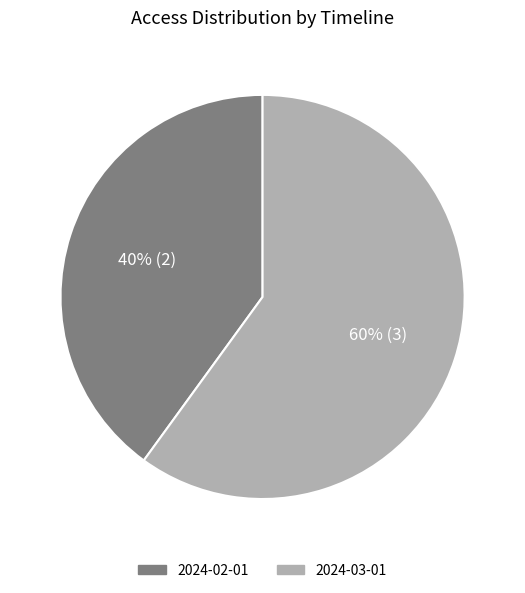

The 2024-03-01 slice represents 60% of the pie. True or false?

True